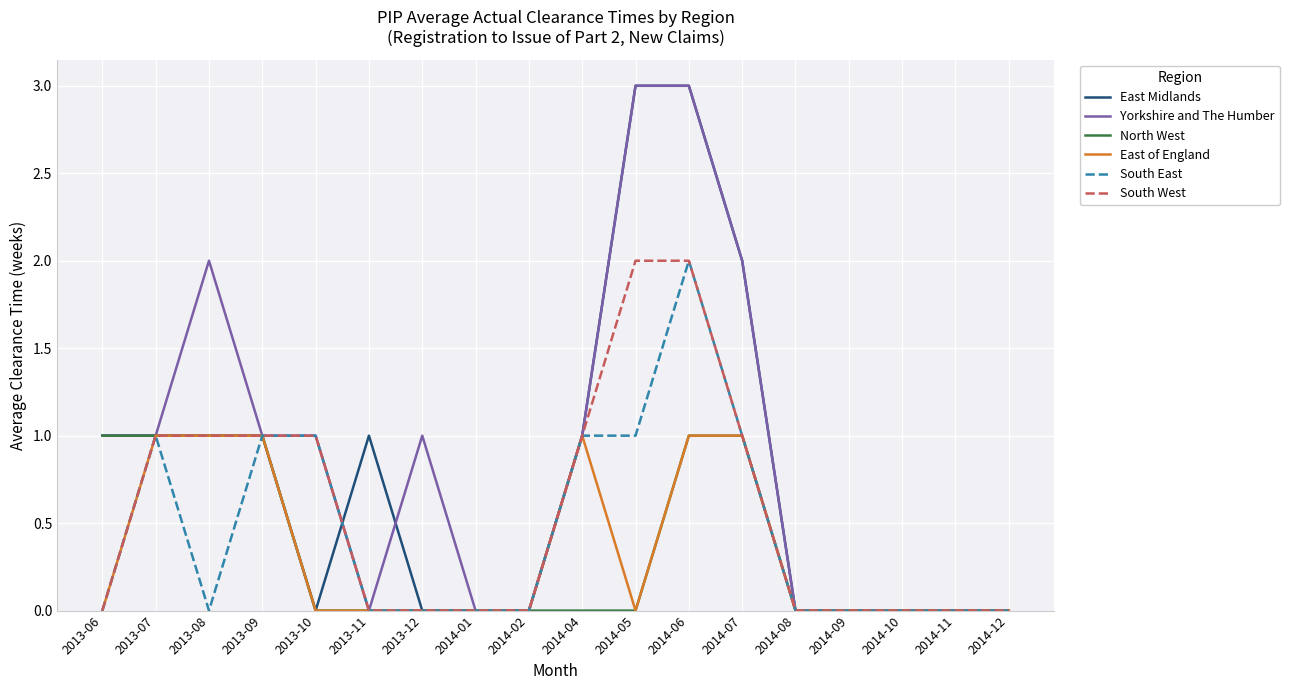

True or false: South East has a value of 1 at 2014-05.

True